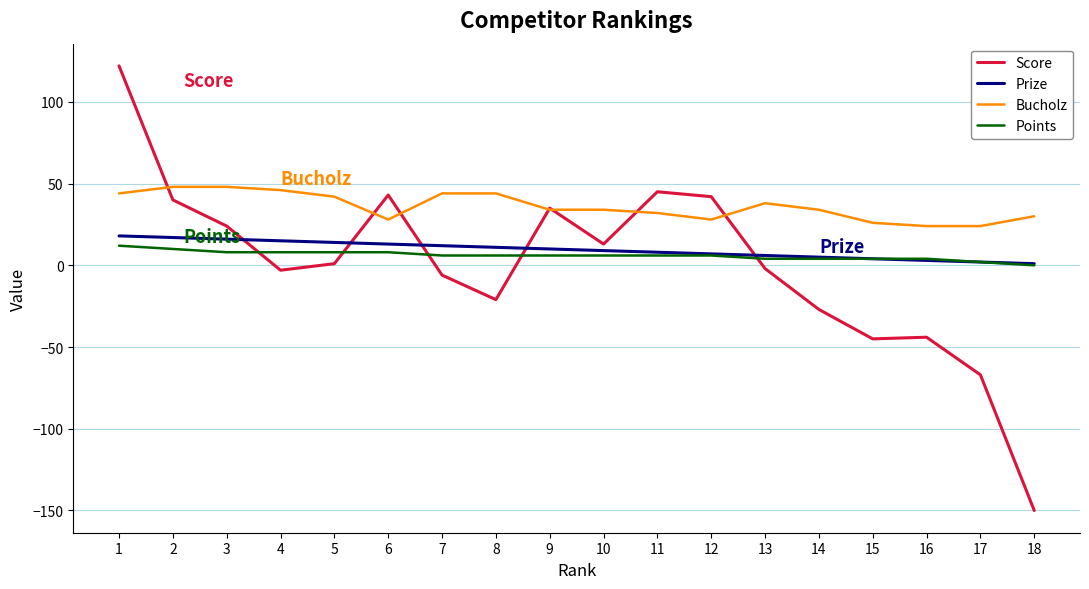

True or false: Score and Prize intersect in this chart.

True